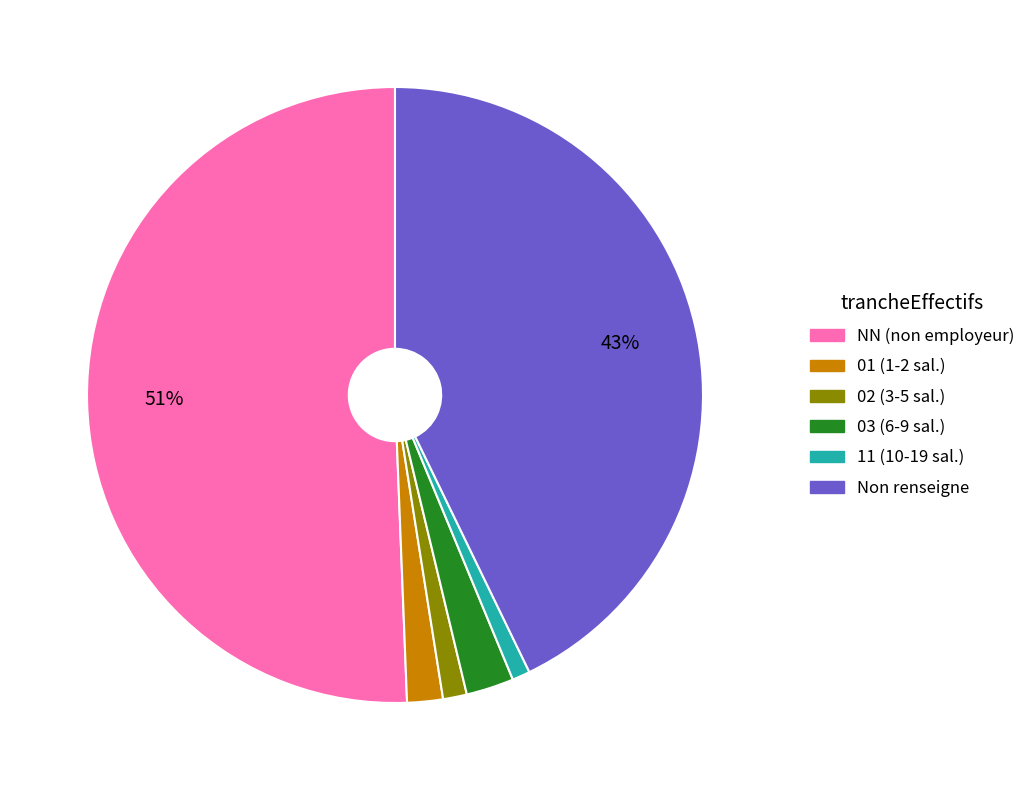

To the nearest percent, what is the difference between the largest and smallest slice percentages?

50%